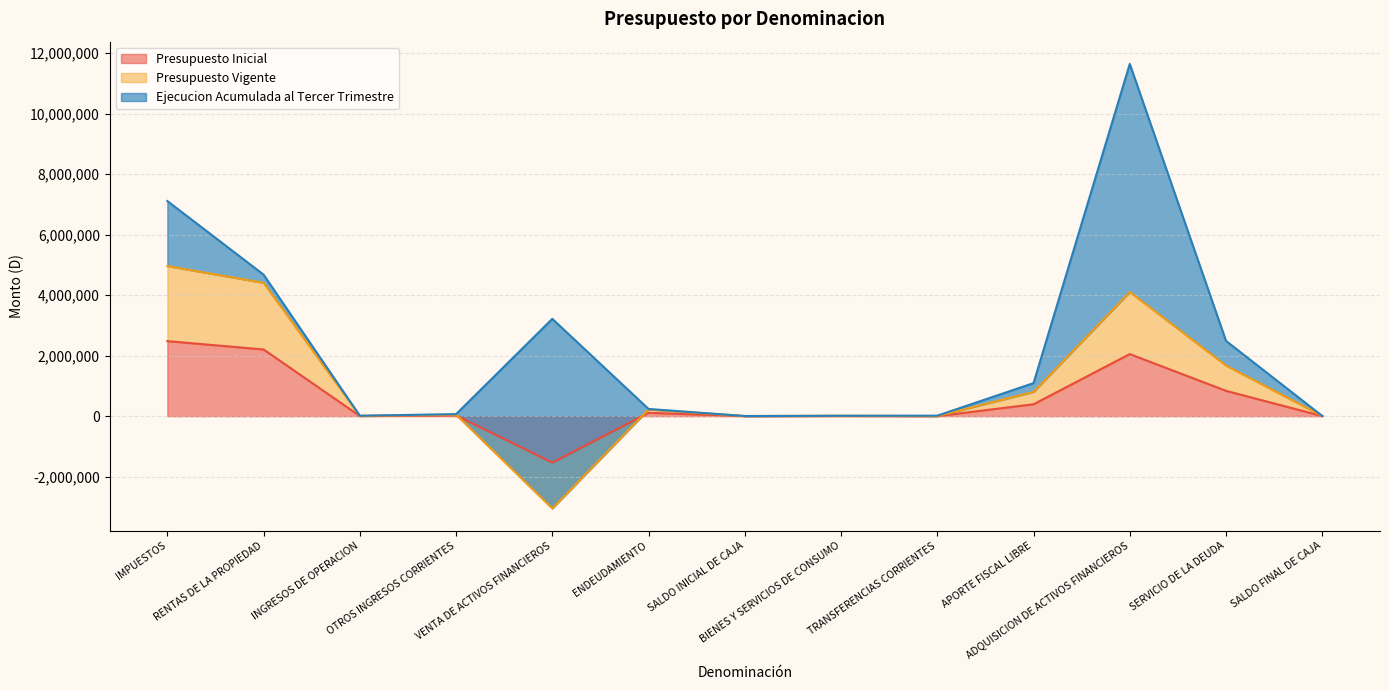

How many values in the Presupuesto Inicial series exceed 24136?

6